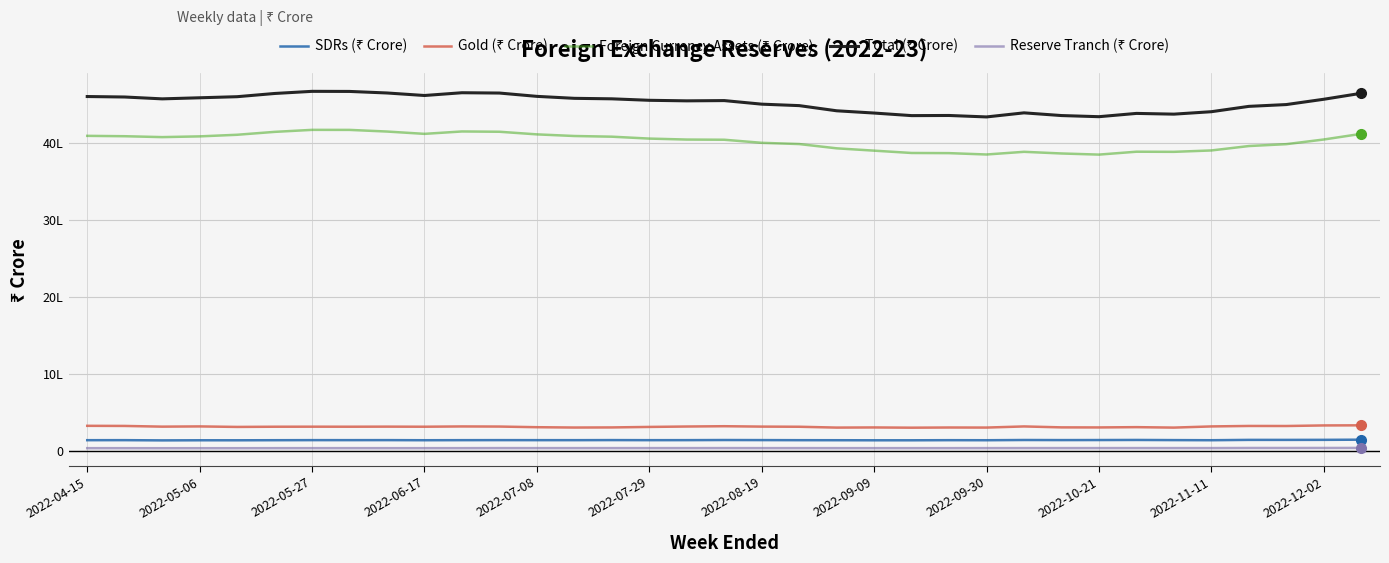

What is the minimum value for Total (₹ Crore)?

4333987